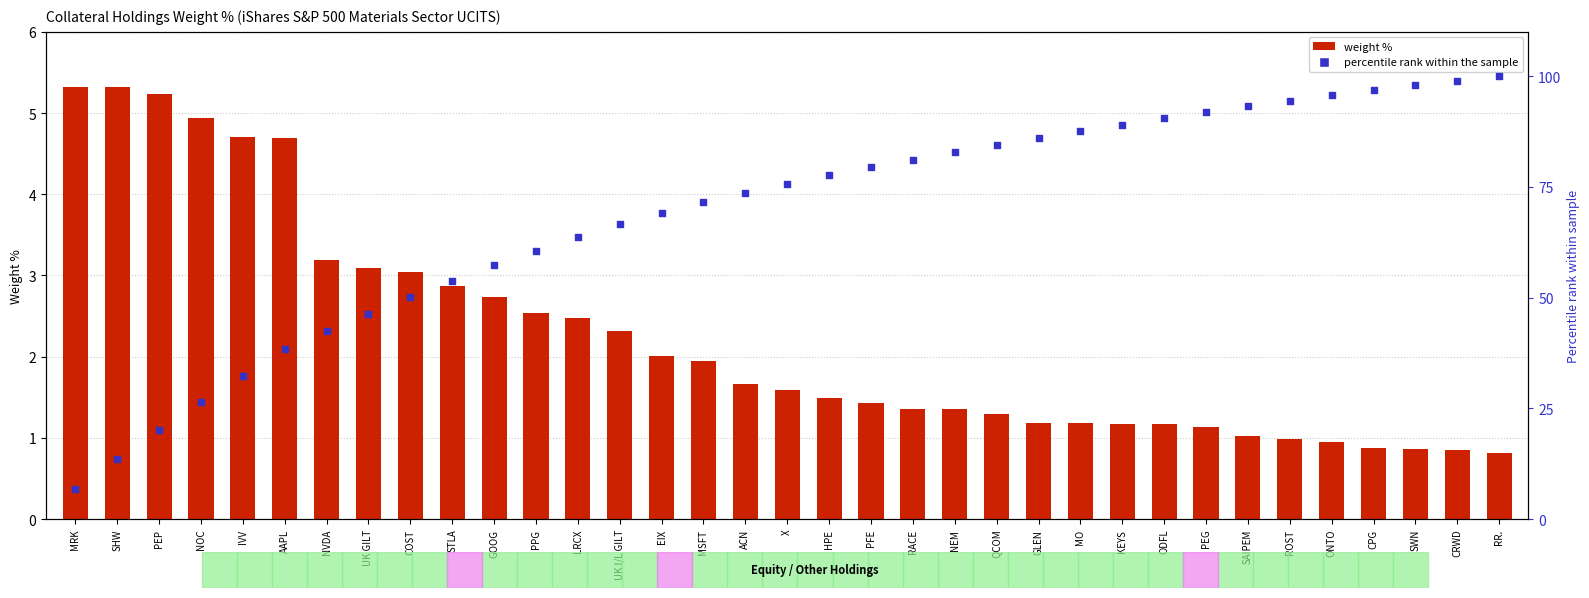

Which series has the largest total across all categories?

percentile rank within the sample